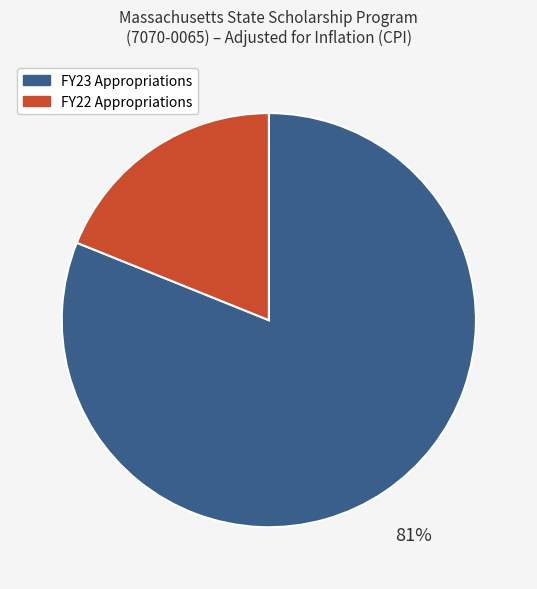

To the nearest percent, what is the average slice percentage?

50%